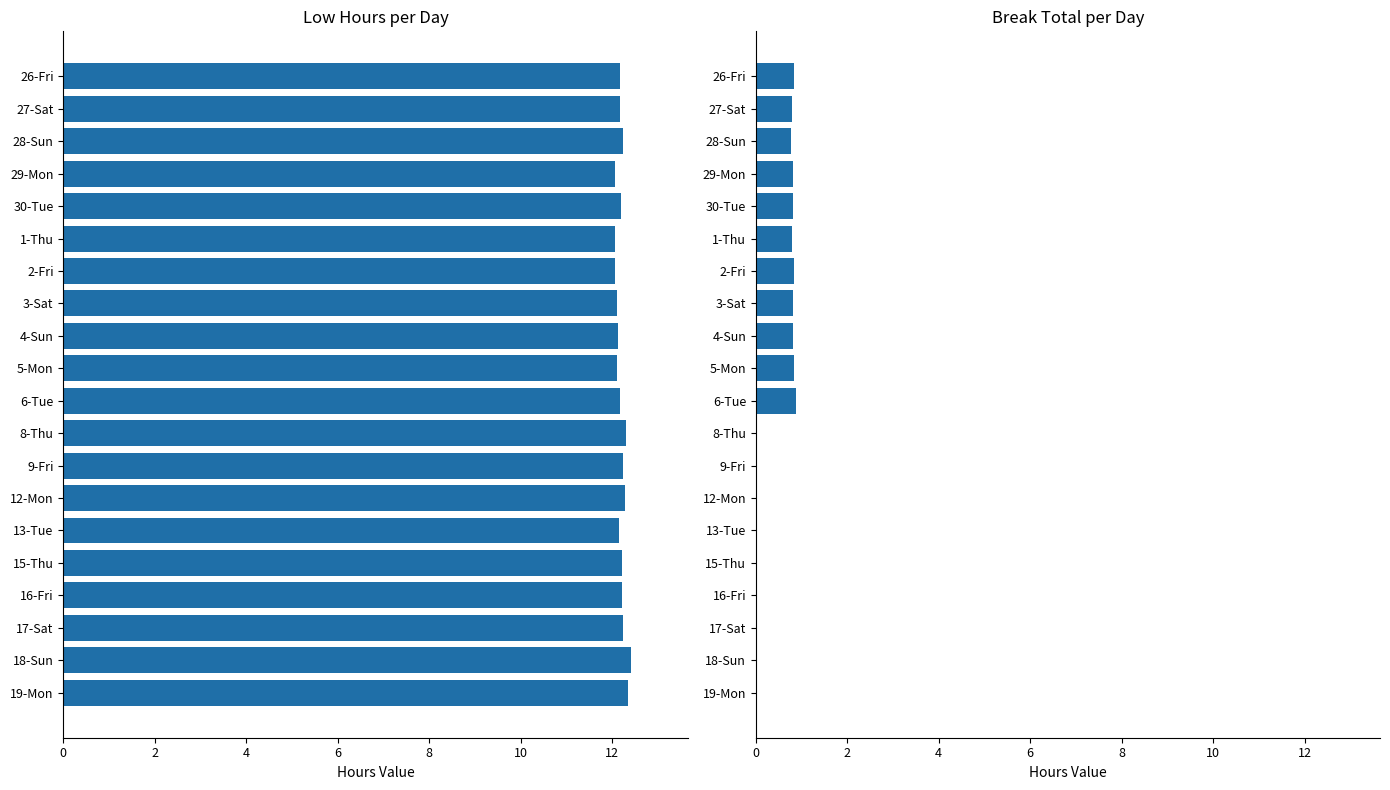

What is the value of the Low (Hours) bar at the 20th from the left?

12.3